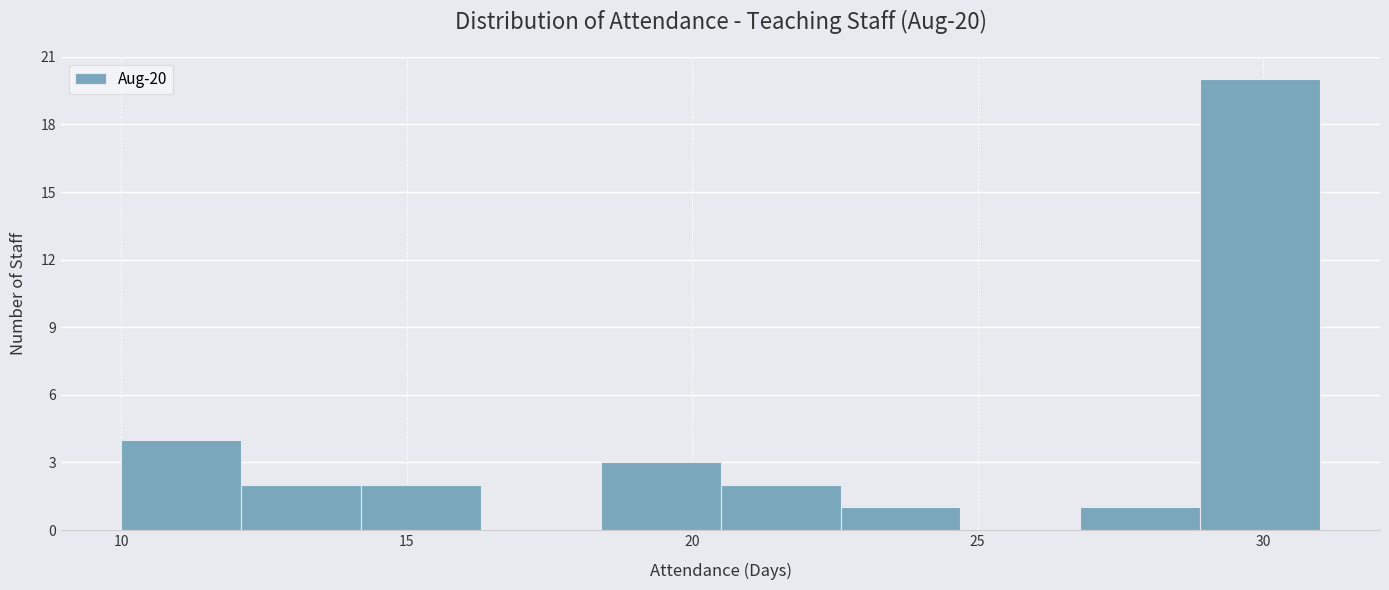

Which range on the x-axis has the tallest bar?

28.9 to 31.0